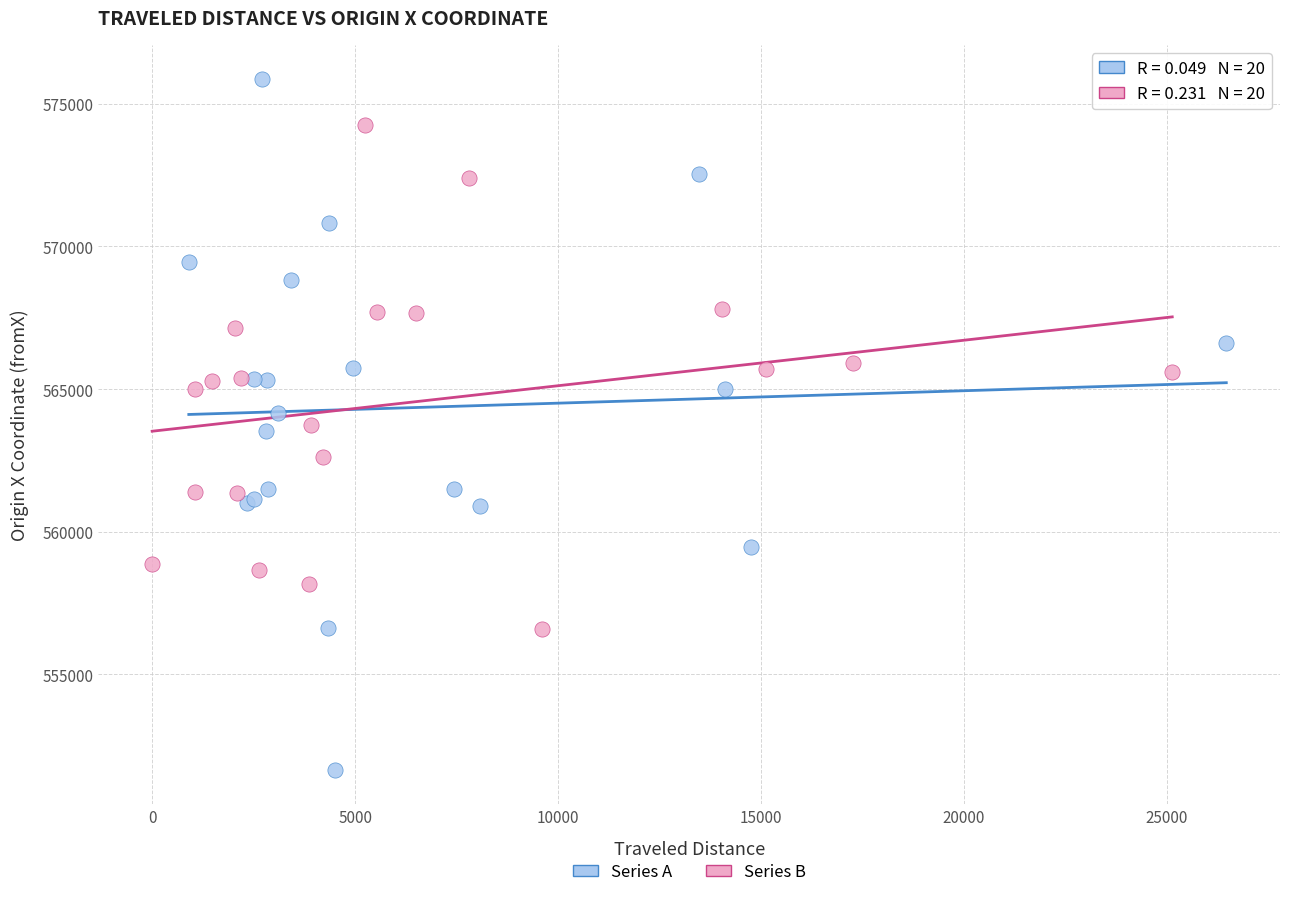

Which series has the widest spread of Y values?

Series A